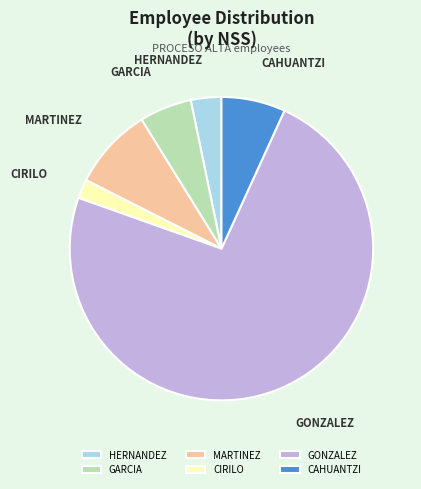

Rank the categories by value from highest to lowest.

GONZALEZ, MARTINEZ, CAHUANTZI, GARCIA, HERNANDEZ, CIRILO